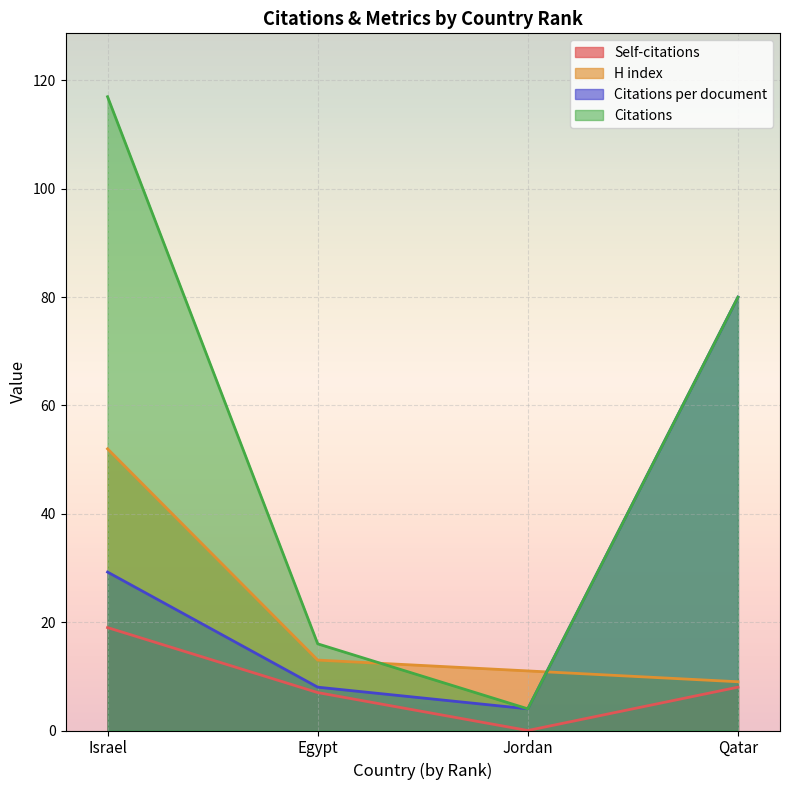

Is it true that Citations per document equals 8.0 at Egypt?

True